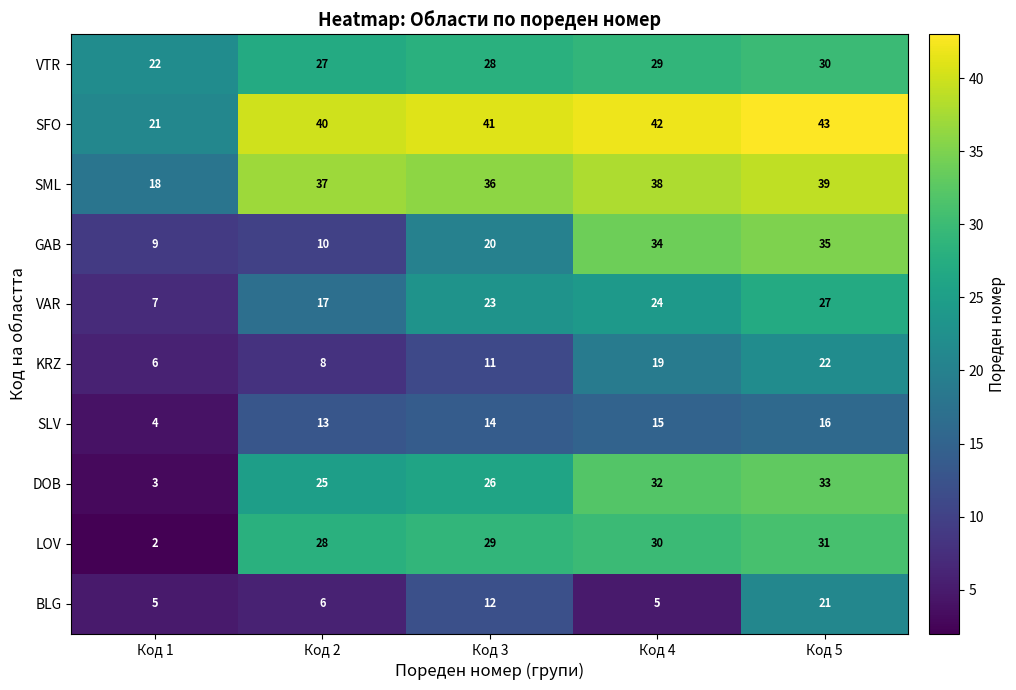

At how many categories does at least one series exceed 35?

4